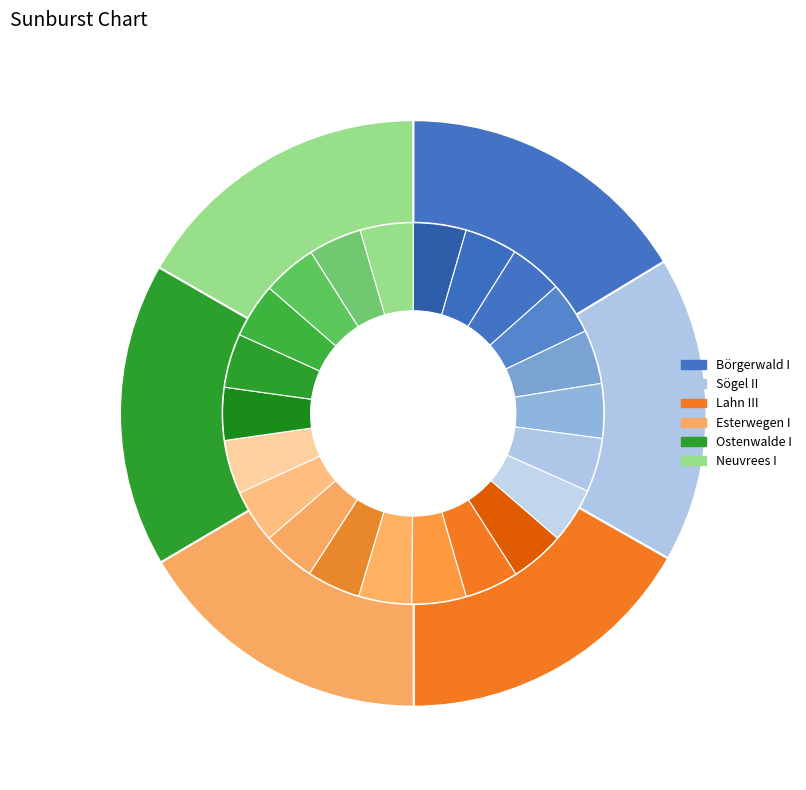

How many segments does this pie chart have?

6